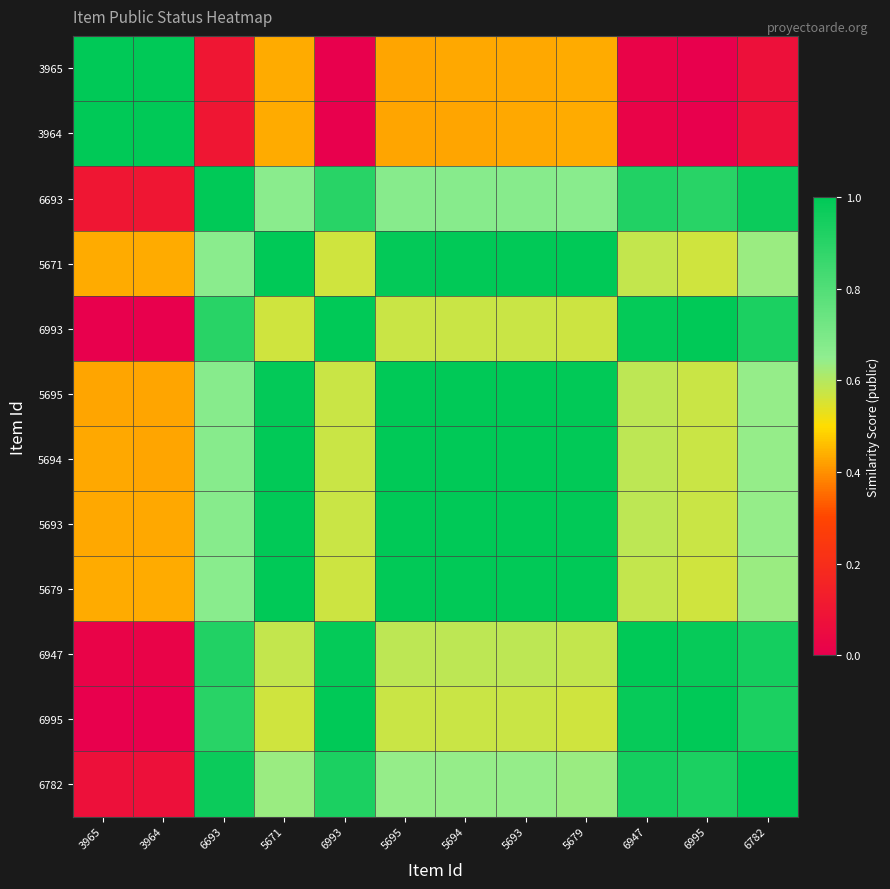

How many data points does each series have?

12